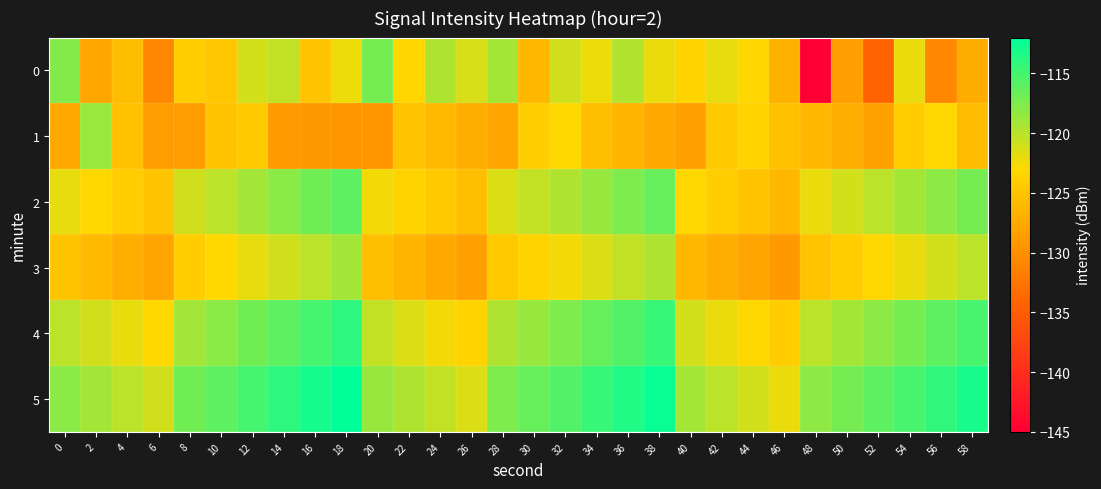

Reading right to left, list all the values displayed in this chart.

0: 58=-127.3	56=-130.8	54=-122.1	52=-134.1	50=-128.5	48=-144.9	46=-126.7	44=-123.2	42=-122.0	40=-123.6	38=-122.1	36=-119.6	34=-122.2	32=-121.0	30=-126.1	28=-119.1	26=-121.4	24=-119.6	22=-123.2	20=-117.1	18=-122.2	16=-124.9	14=-120.4	12=-121.1	10=-124.6	8=-124.0	6=-130.8	4=-125.7	2=-127.8	0=-117.8
1: 58=-125.8	56=-123.2	54=-124.2	52=-128.2	50=-127.2	48=-126.2	46=-125.2	44=-123.5	42=-124.5	40=-128.5	38=-127.5	36=-126.5	34=-125.5	32=-123.0	30=-124.0	28=-128.0	26=-127.0	24=-126.0	22=-125.0	20=-129.5	18=-129.3	16=-129.1	14=-128.9	12=-124.4	10=-125.0	8=-128.9	6=-128.7	4=-125.2	2=-118.6	0=-127.7
2: 58=-117.1	56=-118.1	54=-119.1	52=-120.1	50=-121.1	48=-122.1	46=-126.1	44=-125.1	42=-124.1	40=-123.1	38=-116.5	36=-117.5	34=-118.5	32=-119.5	30=-120.5	28=-121.5	26=-125.5	24=-124.5	22=-123.5	20=-122.5	18=-116.0	16=-117.0	14=-118.0	12=-119.0	10=-120.0	8=-121.0	6=-125.0	4=-124.0	2=-123.0	0=-122.0
3: 58=-120.1	56=-121.1	54=-122.1	52=-123.1	50=-124.1	48=-125.1	46=-129.1	44=-128.1	42=-127.1	40=-126.1	38=-119.5	36=-120.5	34=-121.5	32=-122.5	30=-123.5	28=-124.5	26=-128.5	24=-127.5	22=-126.5	20=-125.5	18=-119.0	16=-120.0	14=-121.0	12=-122.0	10=-123.0	8=-124.0	6=-128.0	4=-127.0	2=-126.0	0=-125.0
4: 58=-115.1	56=-116.1	54=-117.1	52=-118.1	50=-119.1	48=-120.1	46=-124.1	44=-123.1	42=-122.1	40=-121.1	38=-114.5	36=-115.5	34=-116.5	32=-117.5	30=-118.5	28=-119.5	26=-123.5	24=-122.5	22=-121.5	20=-120.5	18=-114.0	16=-115.0	14=-116.0	12=-117.0	10=-118.0	8=-119.0	6=-123.0	4=-122.0	2=-121.0	0=-120.0
5: 58=-113.1	56=-114.1	54=-115.1	52=-116.1	50=-117.1	48=-118.1	46=-122.1	44=-121.1	42=-120.1	40=-119.1	38=-112.5	36=-113.5	34=-114.5	32=-115.5	30=-116.5	28=-117.5	26=-121.5	24=-120.5	22=-119.5	20=-118.5	18=-112.0	16=-113.0	14=-114.0	12=-115.0	10=-116.0	8=-117.0	6=-121.0	4=-120.0	2=-119.0	0=-118.0